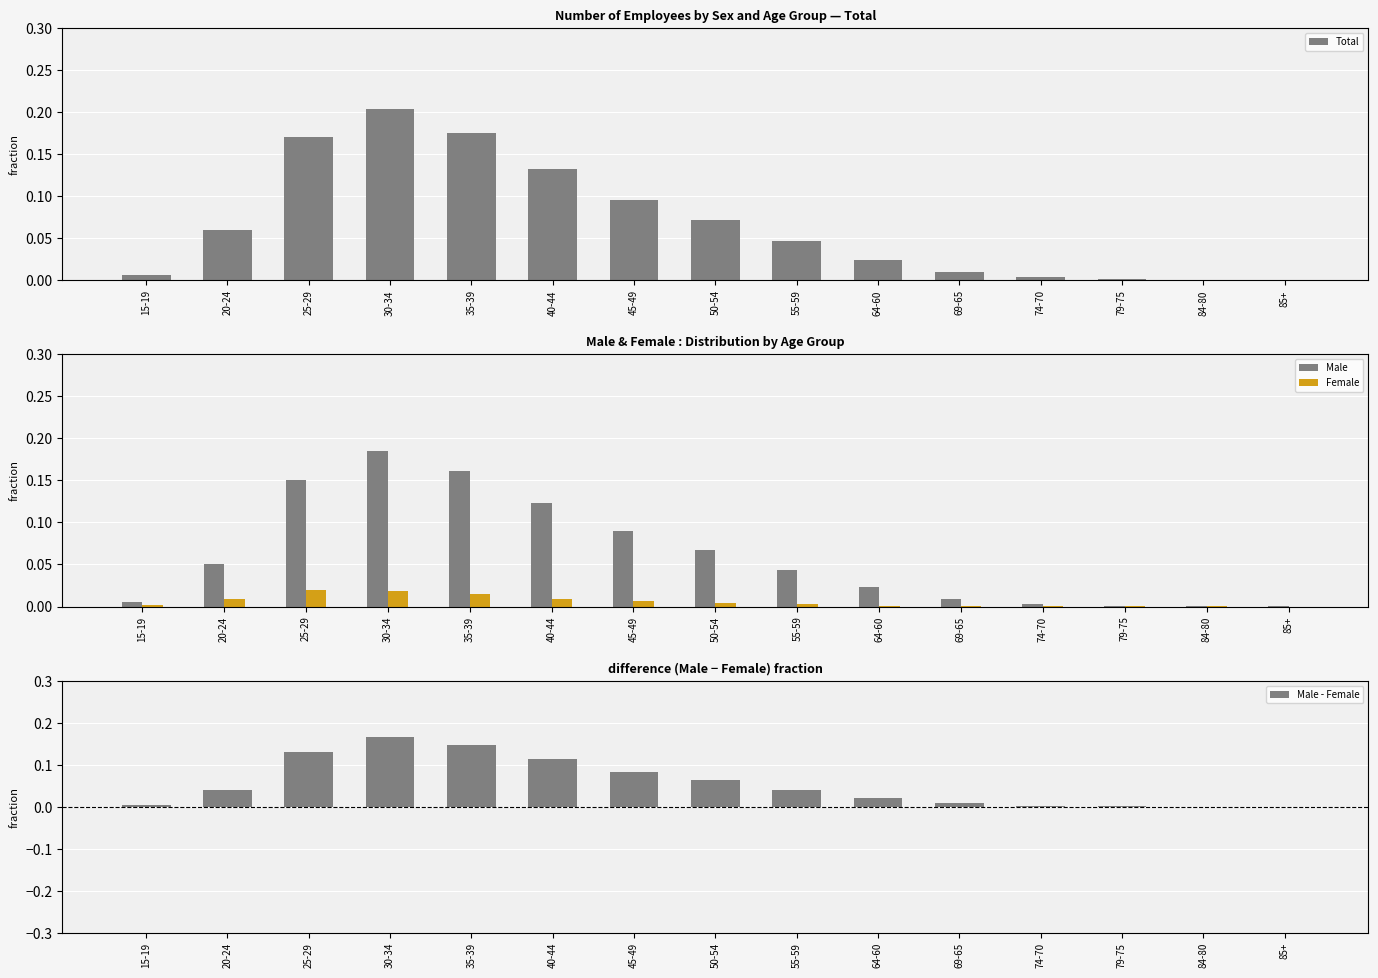

What is the label of the 6th bar from the right?

64-60